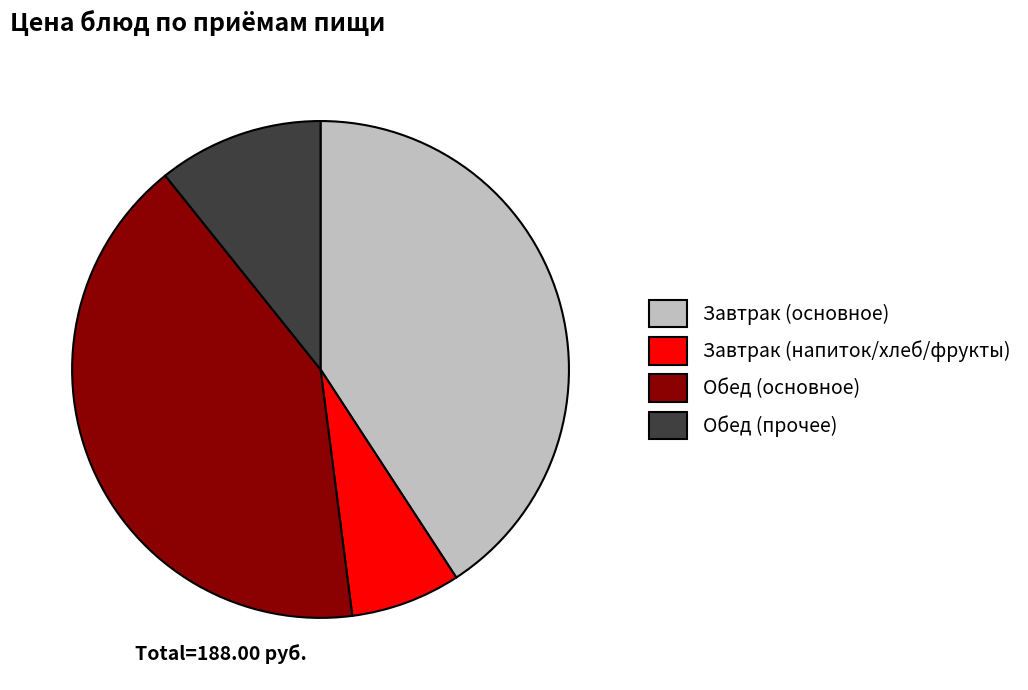

Which category has the smallest portion of the pie?

Завтрак (напиток/хлеб/фрукты)